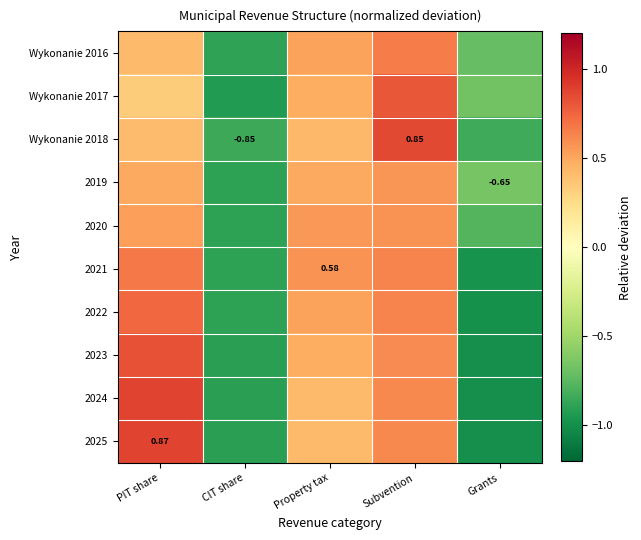

True or false: Wykonanie 2017 has a value of 0.8 at Subvention.

True